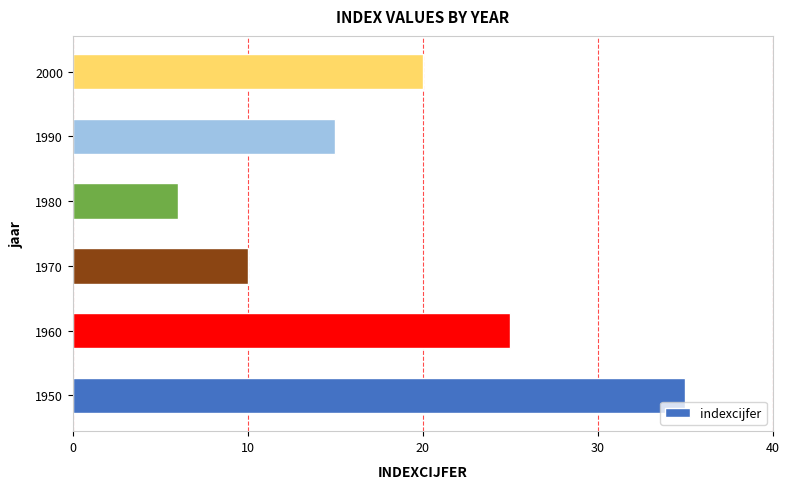

Count the values in the range 10 to 25.

4